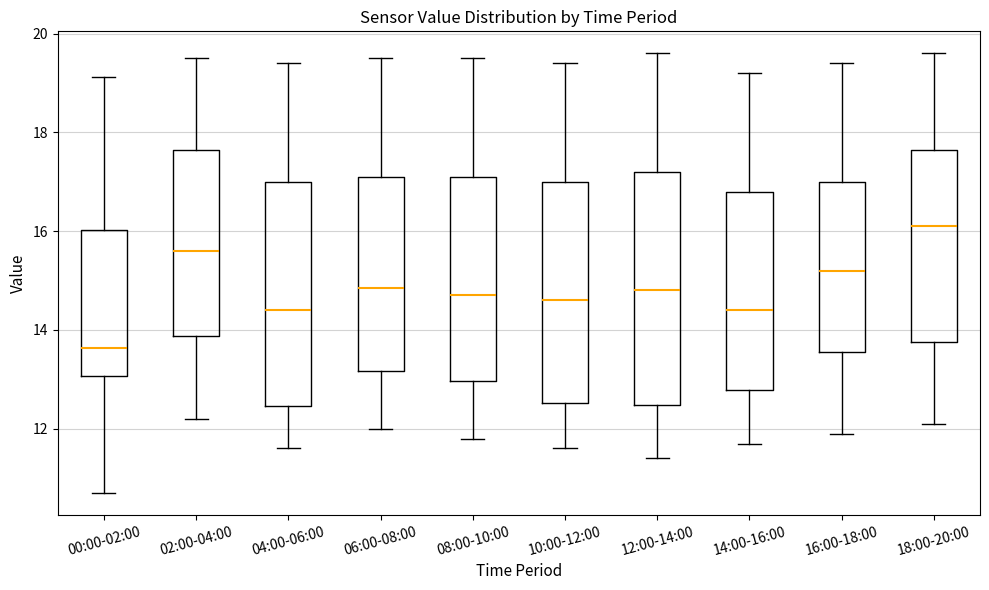

Which box has the lowest median line?

00:00-02:00